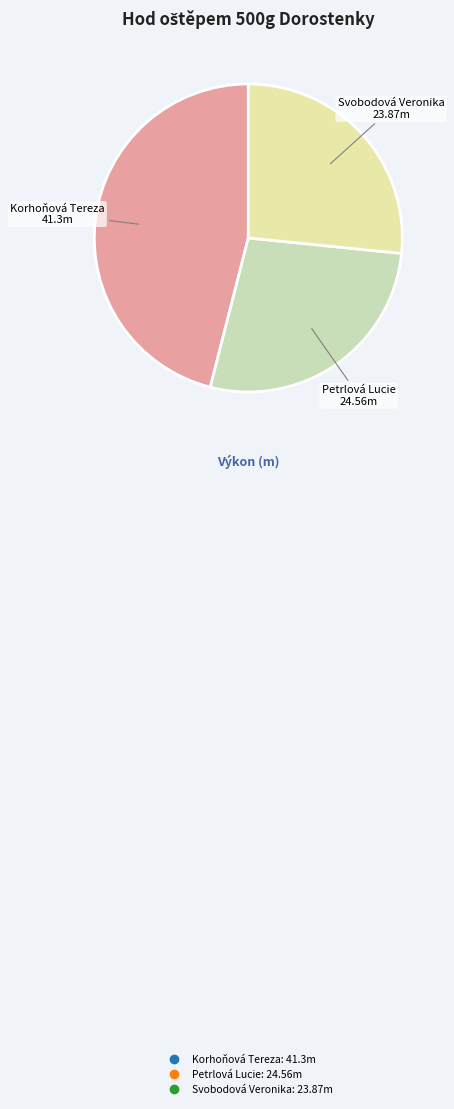

Is there a majority slice in this chart?

No